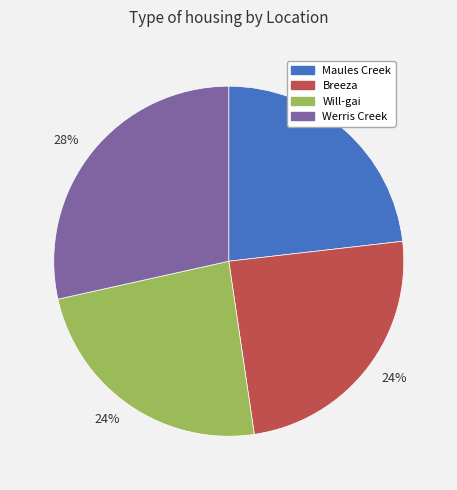

To the nearest percent, what is the difference between the largest and smallest slice percentages?

5%